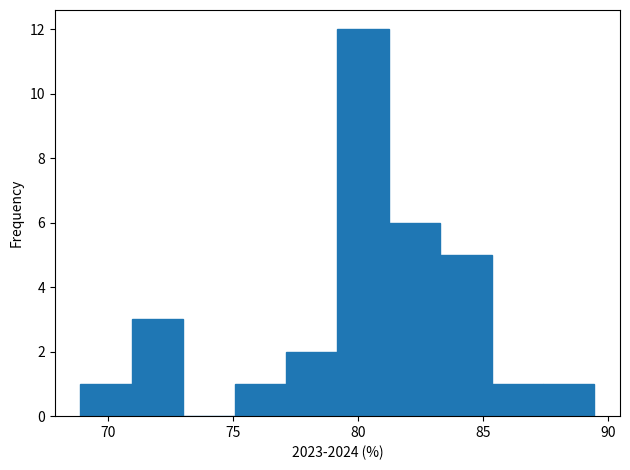

Which range on the x-axis has the tallest bar?

79.0 to 81.0